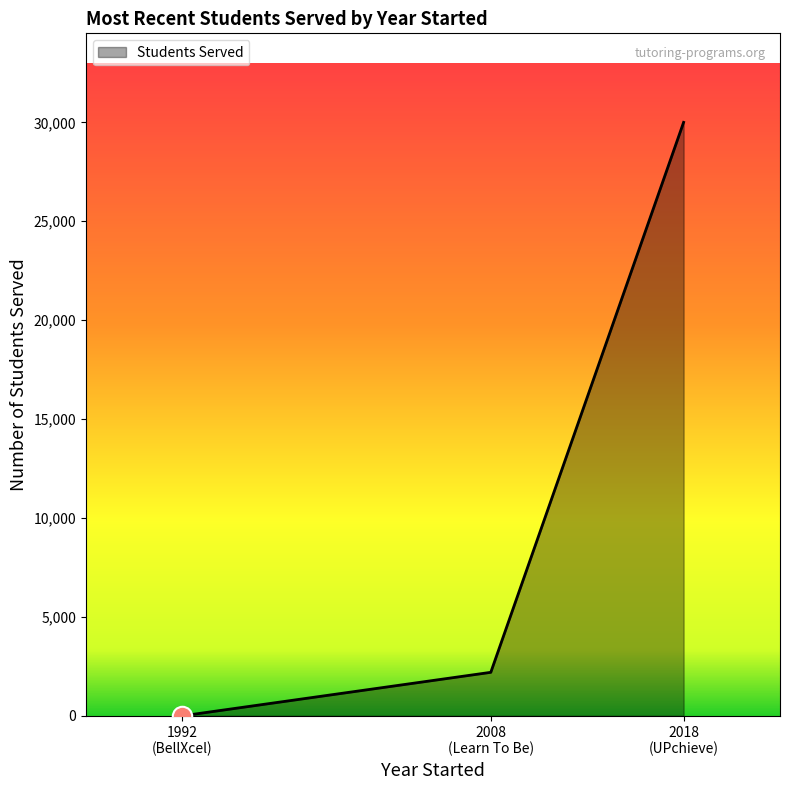

What is the maximum value shown in the chart?

30000